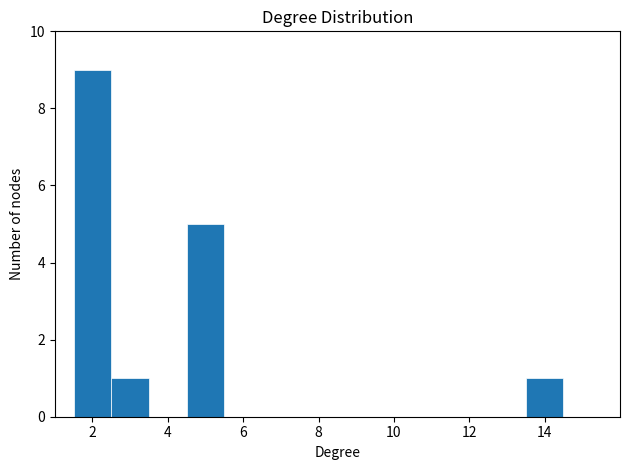

How tall is the bar that spans 4.5 to 5.5 on the x-axis? Neither the bar edges nor the heights are printed on the chart, so give them approximately, as read against the axes.

5